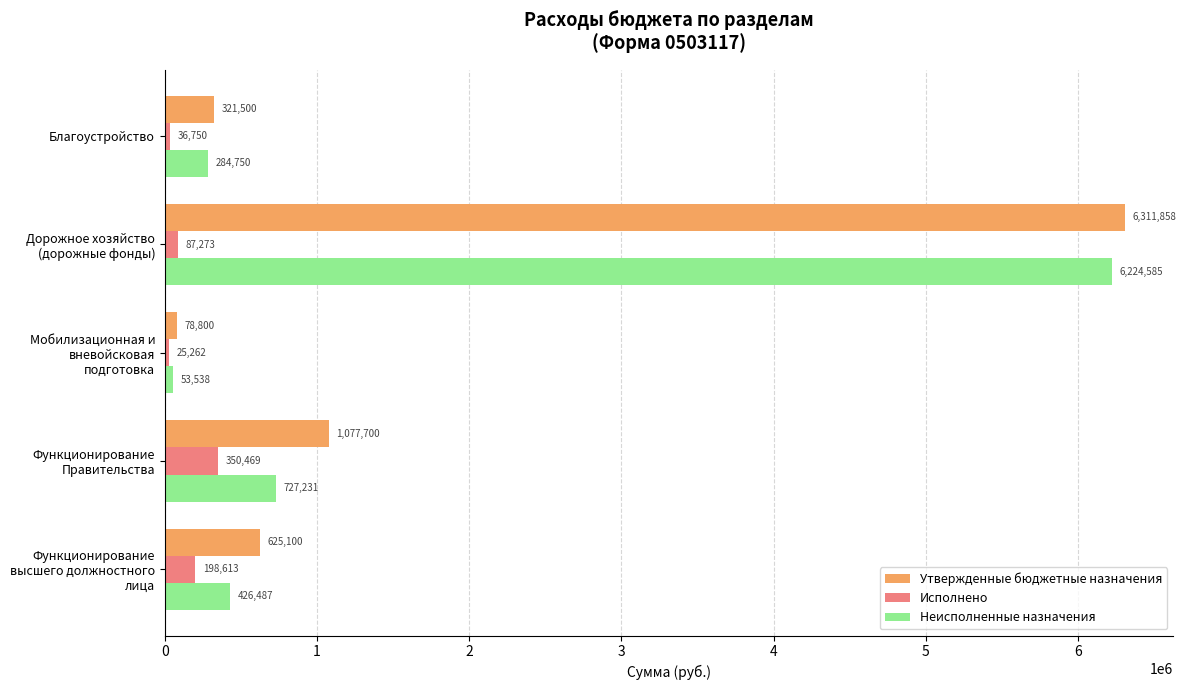

Which series has the largest total across all categories?

Утвержденные бюджетные назначения